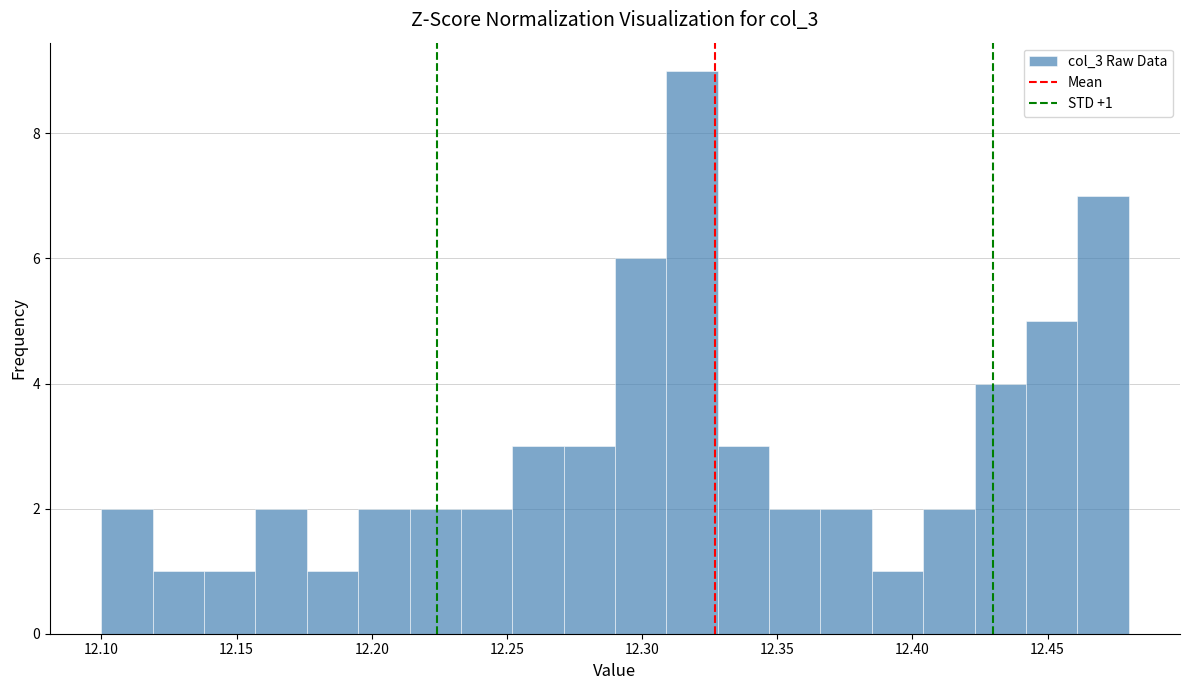

Around what value on the x-axis is the tallest bar? Give the approximate position of its centre, as read against the axis.

12.320